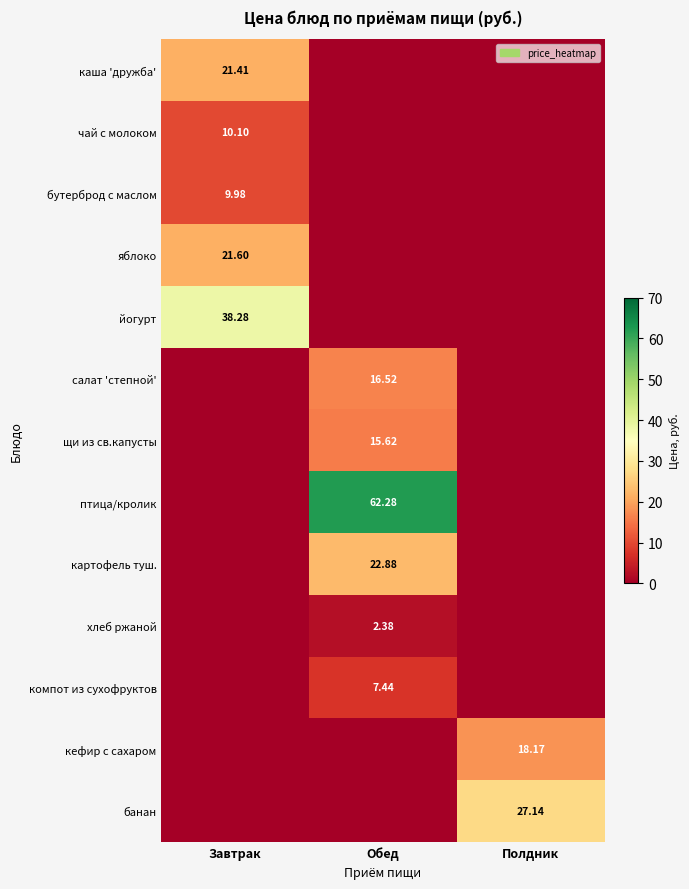

What is the difference between the щи из св.капусты values at Полдник and Обед?

15.6